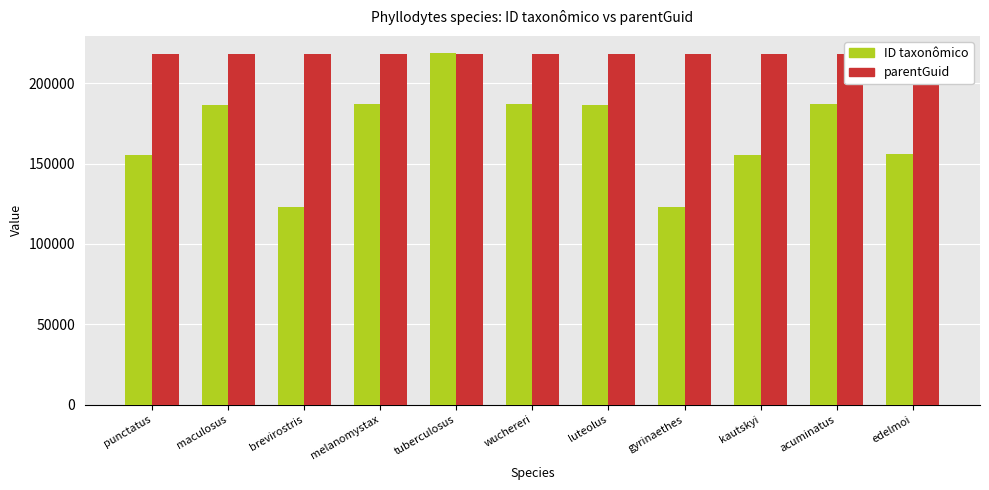

How many data points does each series have?

11